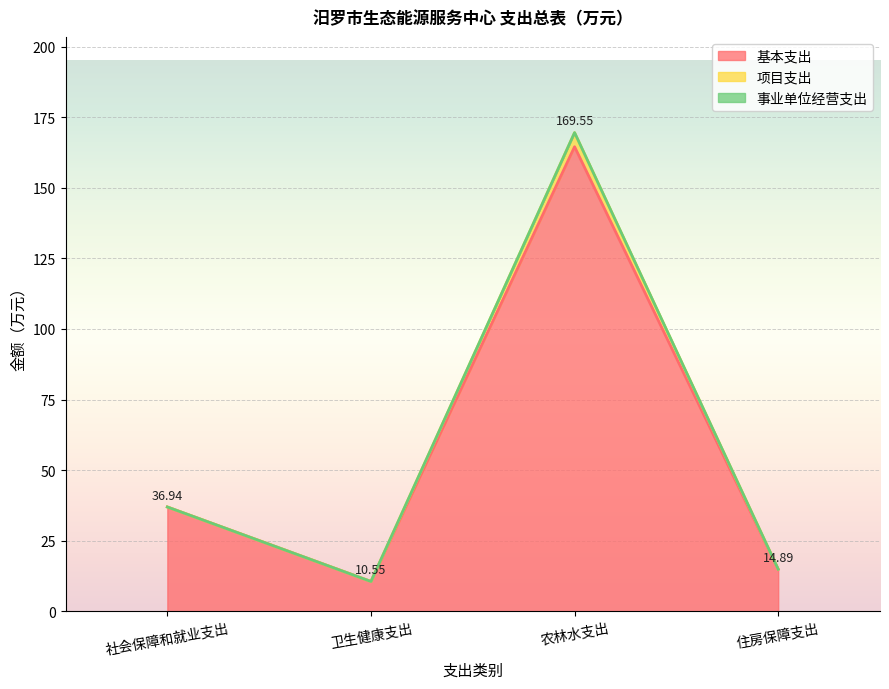

True or false: 基本支出 and 项目支出 intersect in this chart.

False